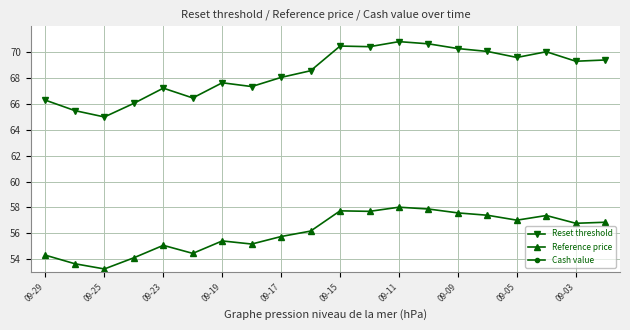

Which series has the largest range (max minus min)?

Reset threshold